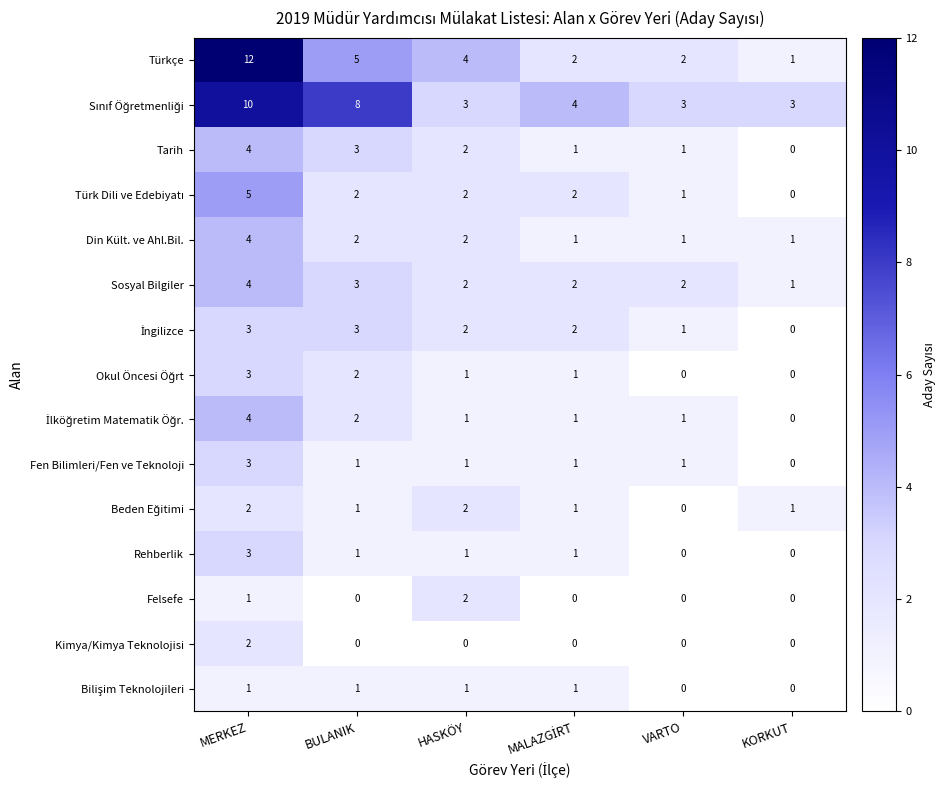

What is the spread (max minus min) of values at HASKÖY?

4